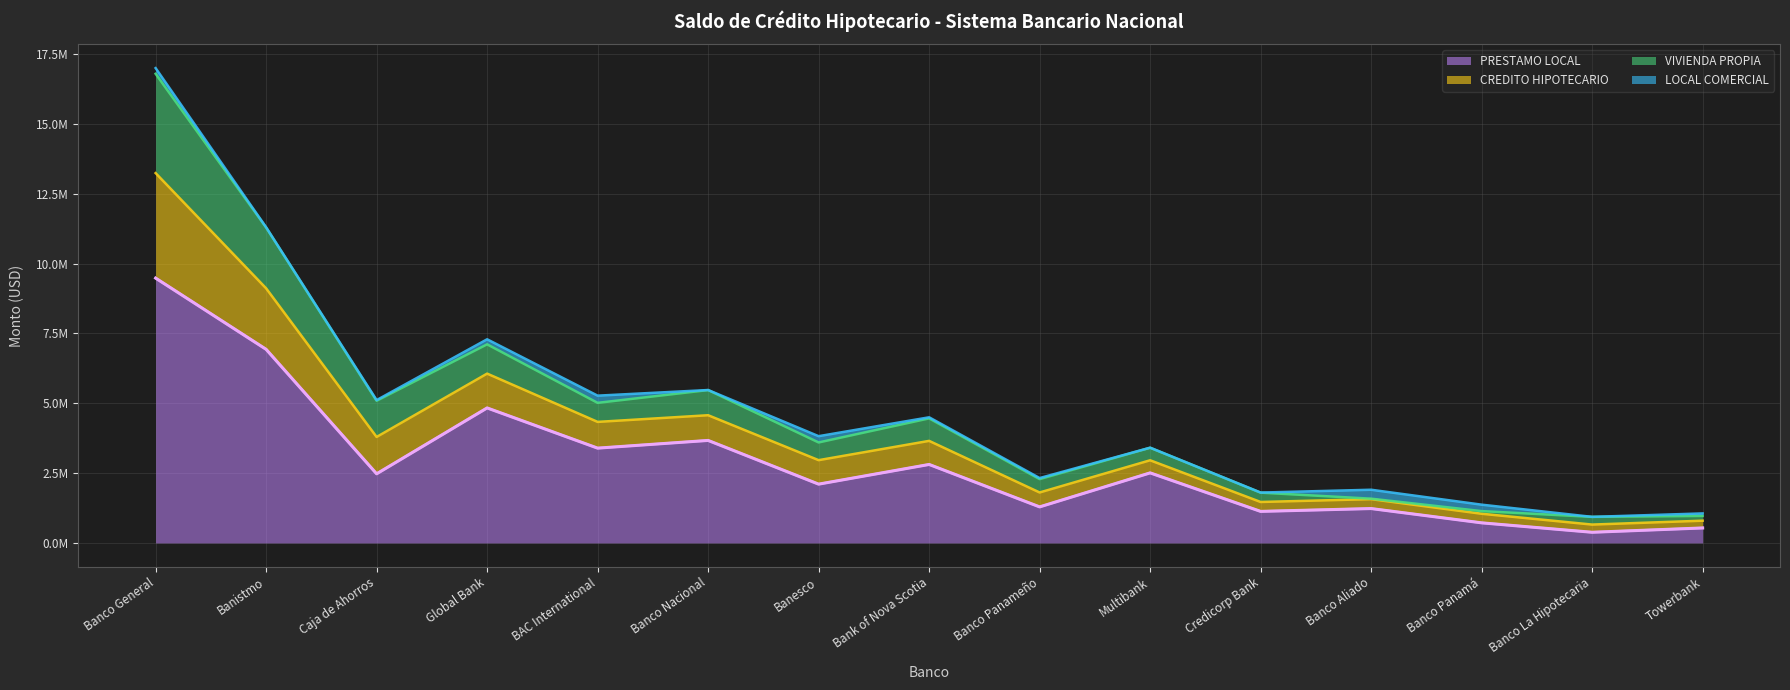

What are all the series names shown in the legend?

PRESTAMO LOCAL, CREDITO HIPOTECARIO, VIVIENDA PROPIA, LOCAL COMERCIAL